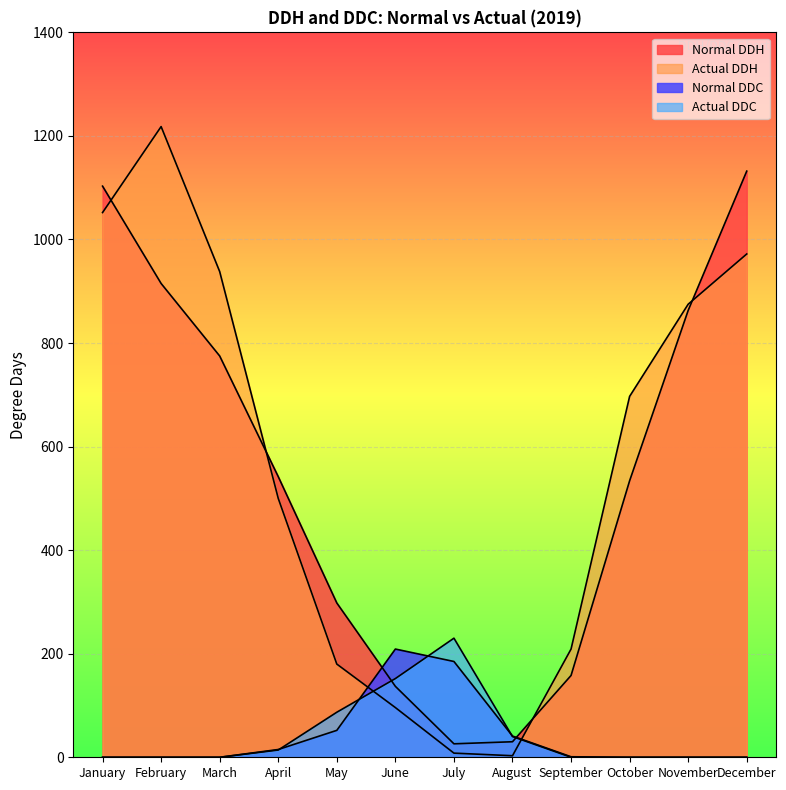

Which category has the highest value across all series?

February